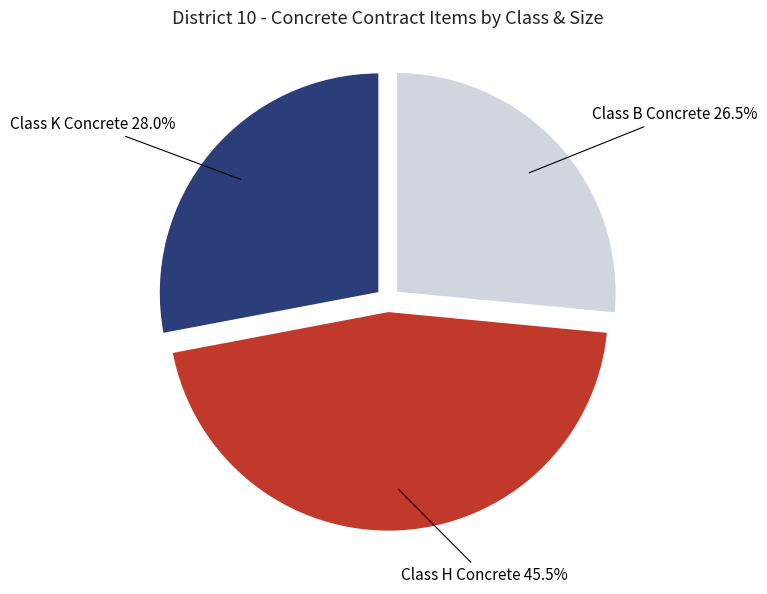

Is there a majority slice in this chart?

No